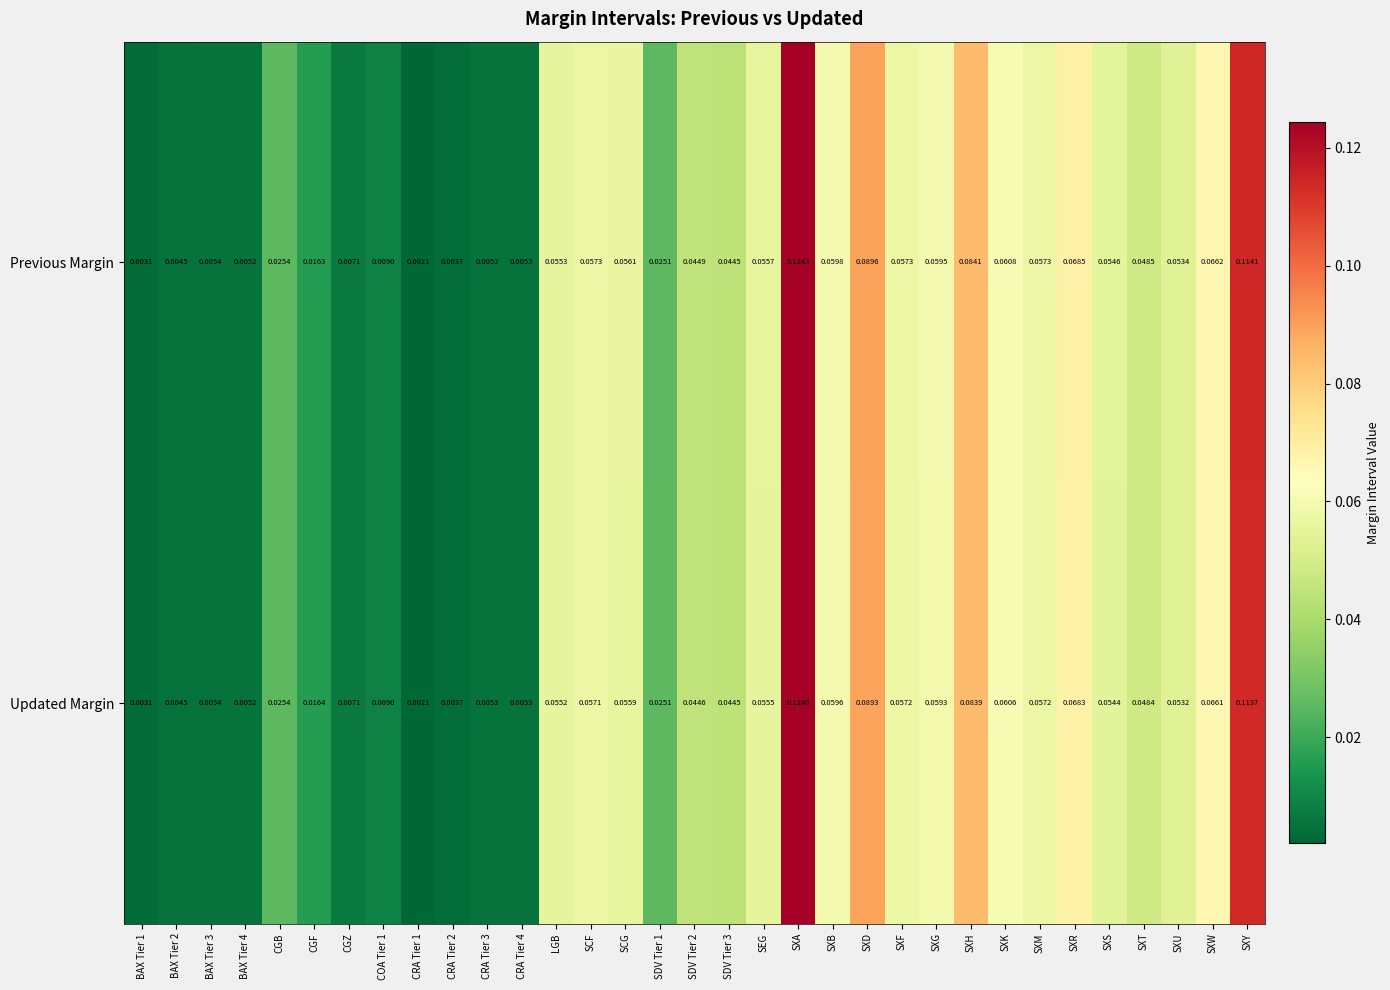

Rank the series at SXG from highest to lowest value.

Previous Margin, Updated Margin